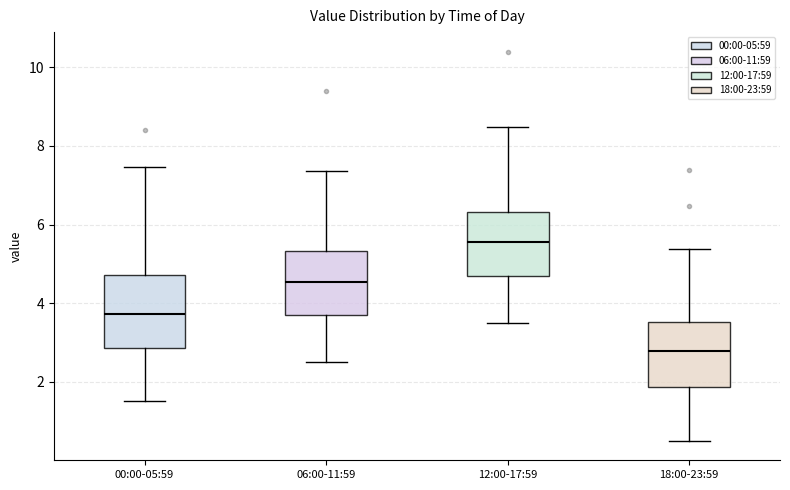

Reading left to right, read every box against the y-axis: the position of its median line, the range the box covers, and the ends of its whiskers. The values are not printed on the chart, so give them approximately, as read against the axis.

00:00-05:59: median 3.8, box 2.8 to 4.8, whiskers 1.6 to 7.4
06:00-11:59: median 4.6, box 3.6 to 5.4, whiskers 2.6 to 7.4
12:00-17:59: median 5.6, box 4.6 to 6.4, whiskers 3.6 to 8.4
18:00-23:59: median 2.8, box 1.8 to 3.6, whiskers 0.6 to 5.4